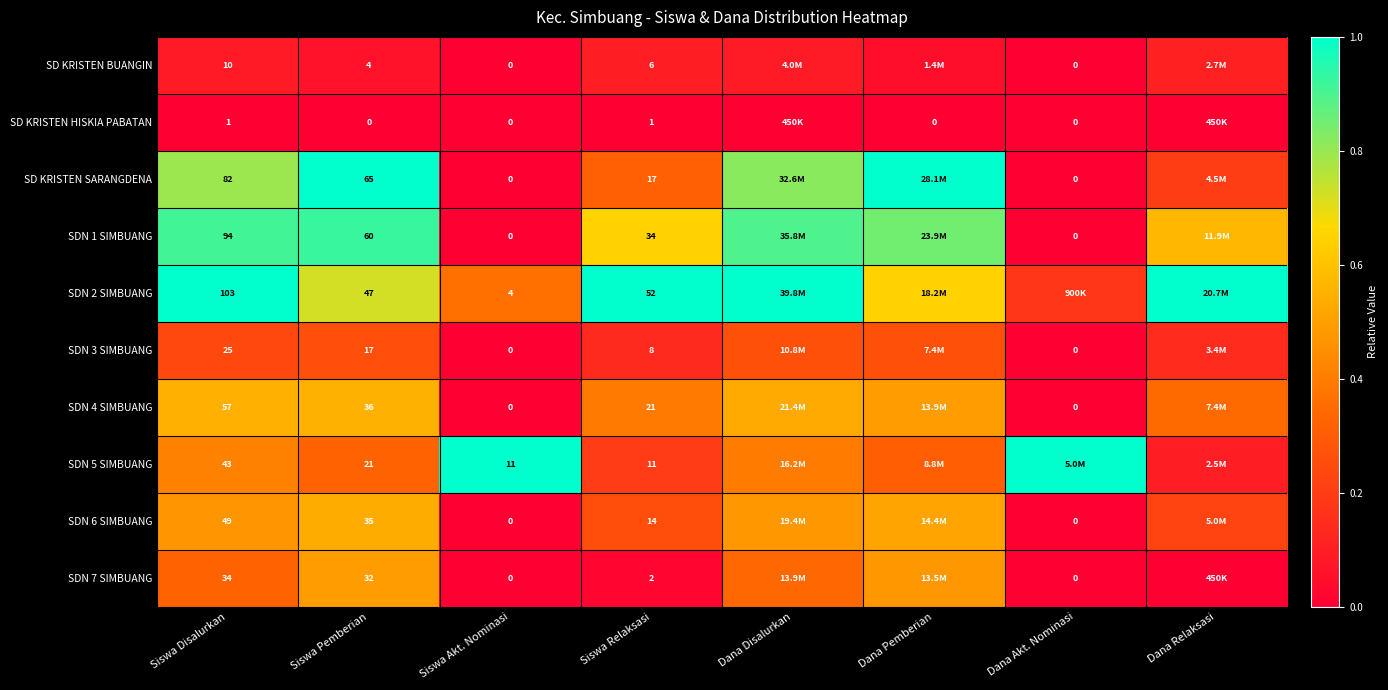

How many series are shown in this chart?

10